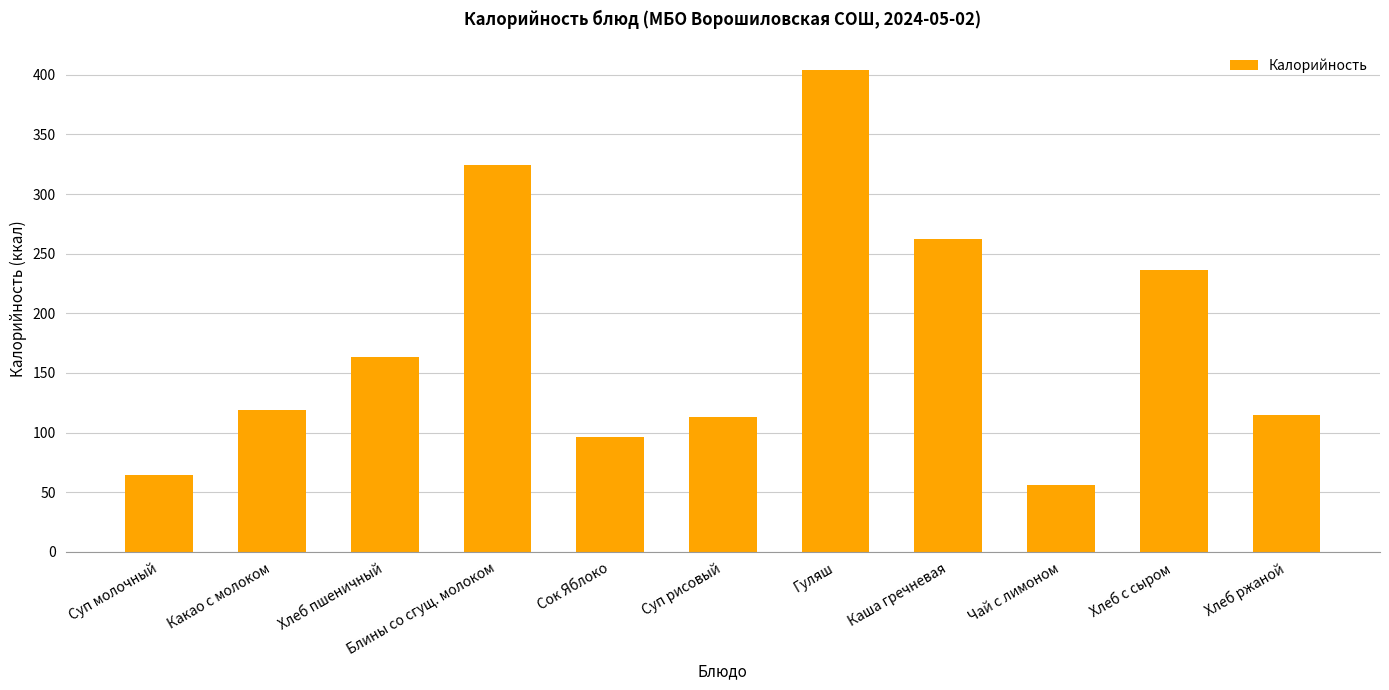

At which label does the data first exceed 118?

Какао с молоком